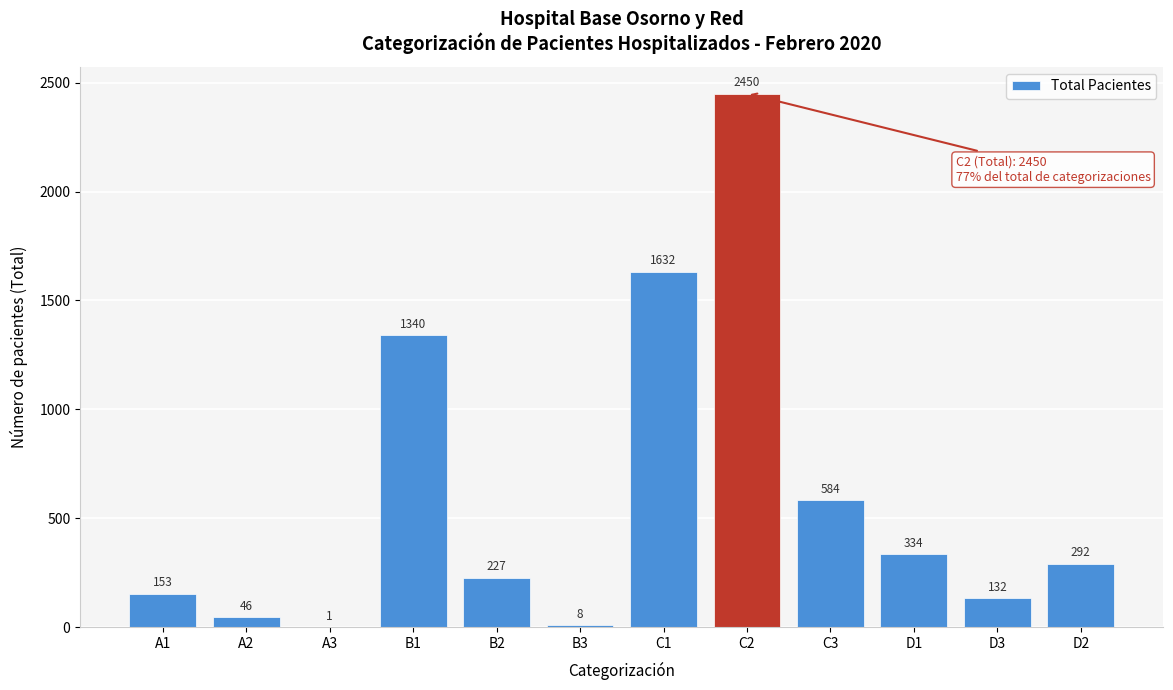

Reading right to left, what are all the values shown in this chart?

D2=292	D3=132	D1=334	C3=584	C2=2450	C1=1632	B3=8	B2=227	B1=1340	A3=1	A2=46	A1=153